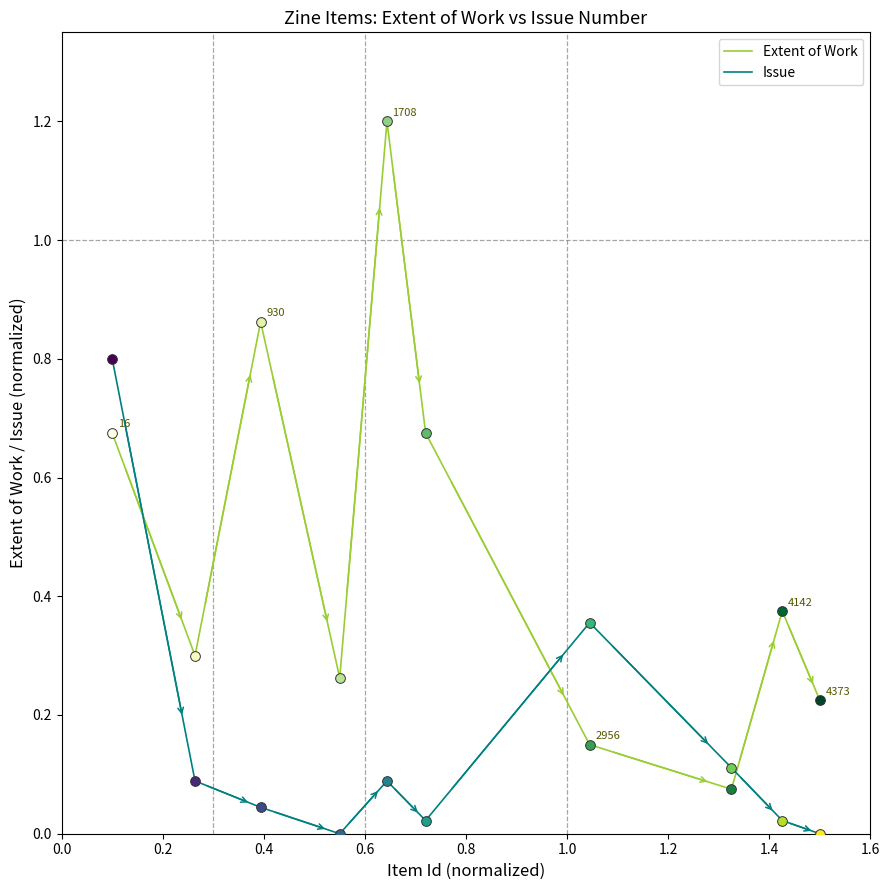

Which series has the widest spread of values?

Extent of Work